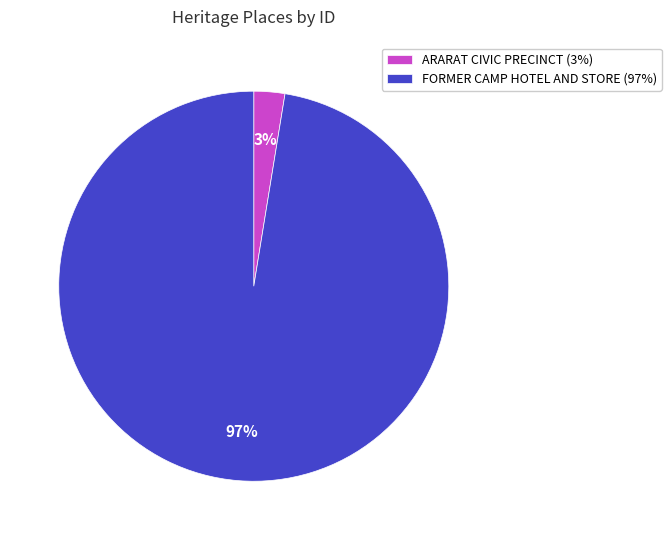

To the nearest percent, what is the combined percentage of ARARAT CIVIC PRECINCT (3%) and FORMER CAMP HOTEL AND STORE (97%)?

100%